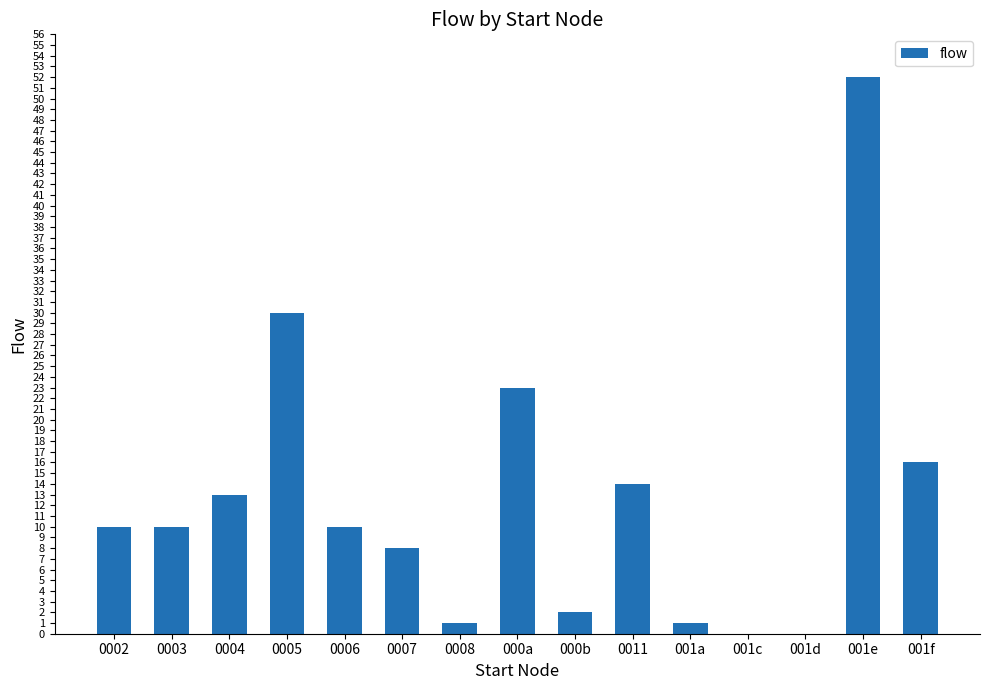

What is the change in value from 001c to 001e?

+52